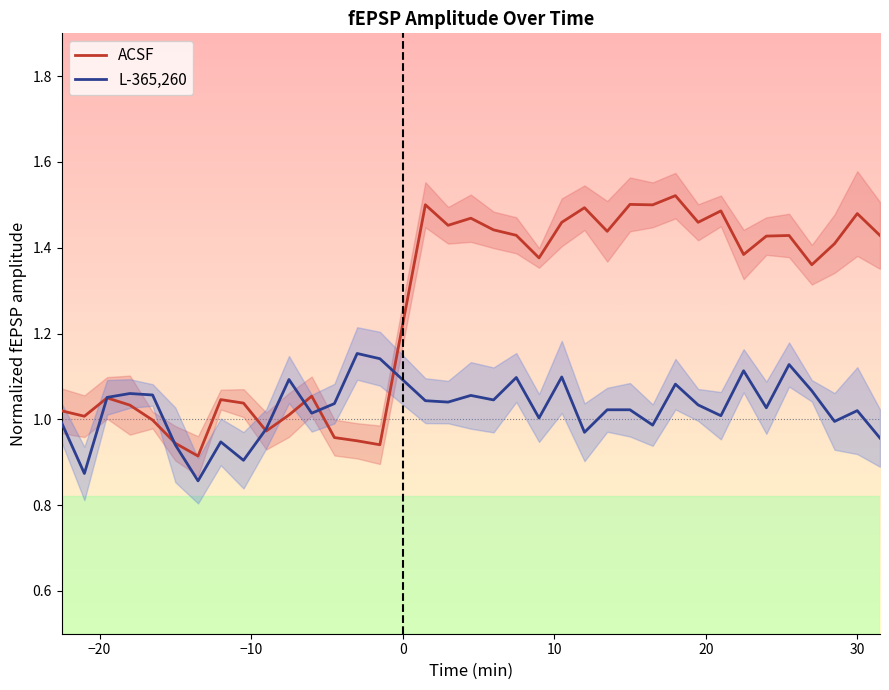

Count the number of categories in the chart.

36